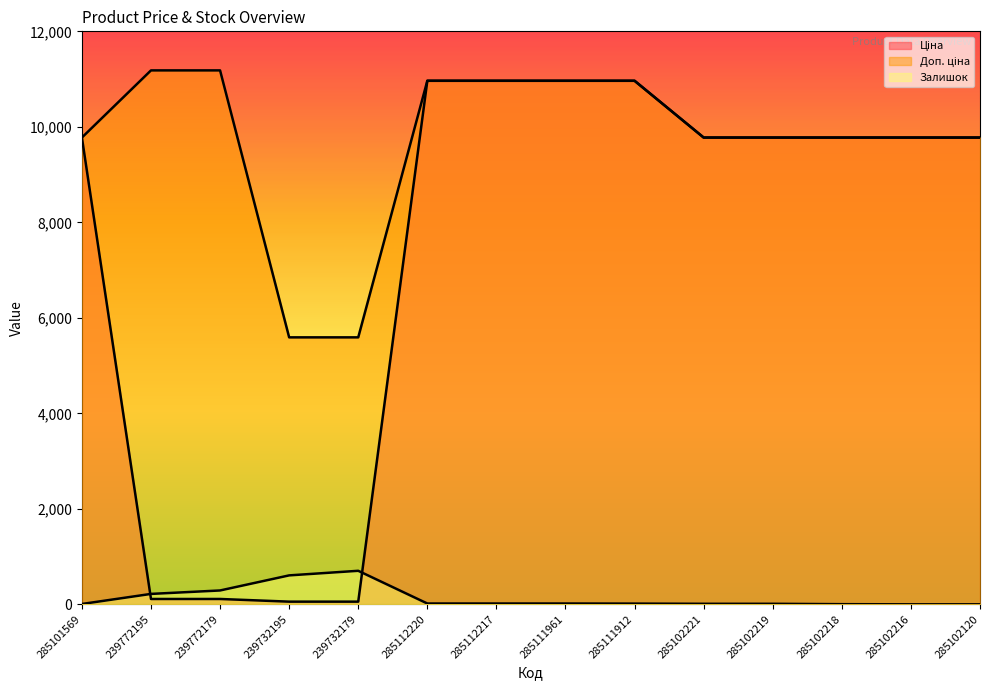

Reading left to right, extract all data points from this chart.

Ціна: 285101569=9775.5	239772195=111.8	239772179=111.8	239732195=55.9	239732179=55.9	285112220=10964.4	285112217=10964.4	285111961=10964.4	285111912=10964.4	285102221=9775.5	285102219=9775.5	285102218=9775.5	285102216=9775.5	285102120=9775.5
Доп. ціна: 285101569=9775.5	239772195=11182.0	239772179=11182.0	239732195=5591.0	239732179=5591.0	285112220=10964.4	285112217=10964.4	285111961=10964.4	285111912=10964.4	285102221=9775.5	285102219=9775.5	285102218=9775.5	285102216=9775.5	285102120=9775.5
Залишок: 285101569=7.0	239772195=218.0	239772179=290.0	239732195=606.0	239732179=702.0	285112220=17.0	285112217=17.0	285111961=17.0	285111912=15.0	285102221=11.0	285102219=11.0	285102218=3.0	285102216=0.0	285102120=0.0